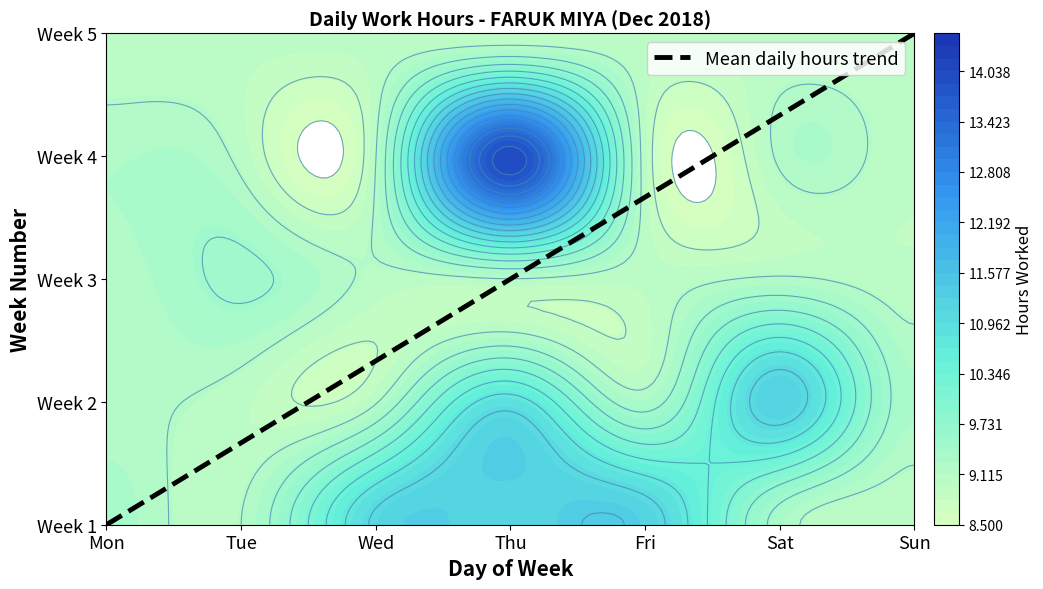

The value at Thu is 2. True or false?

True